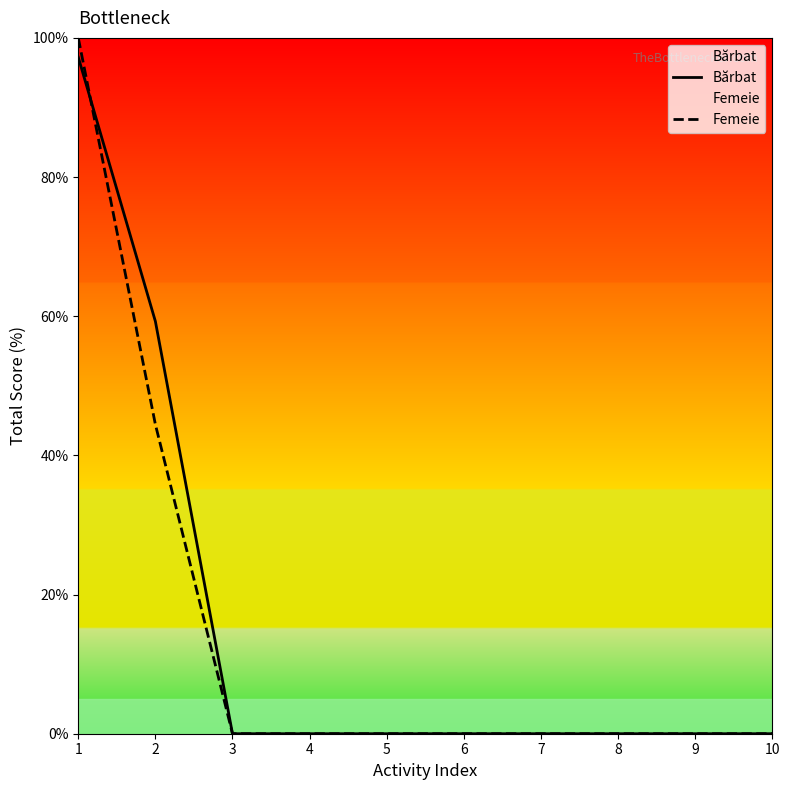

Read the Femeie value at 2.

44.4